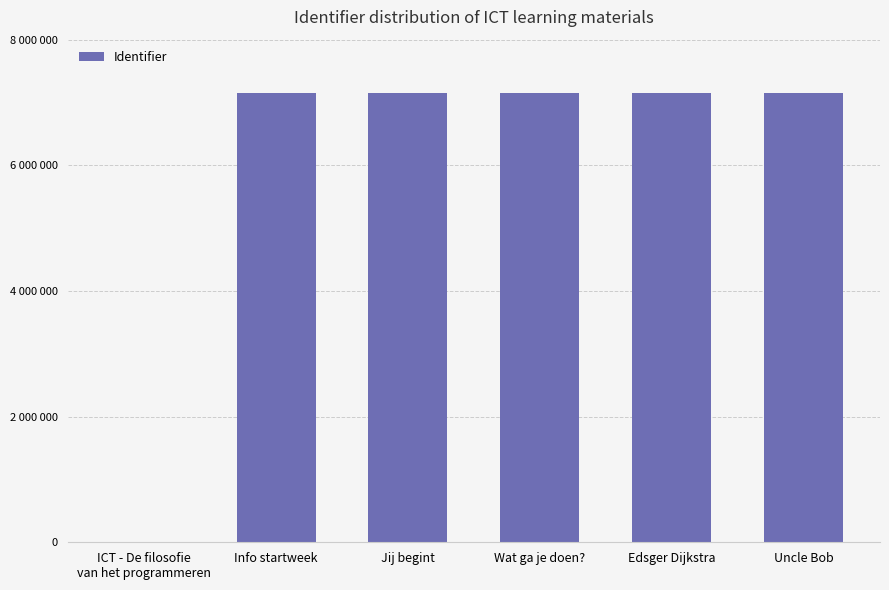

Does the chart contain stacked bars?

No